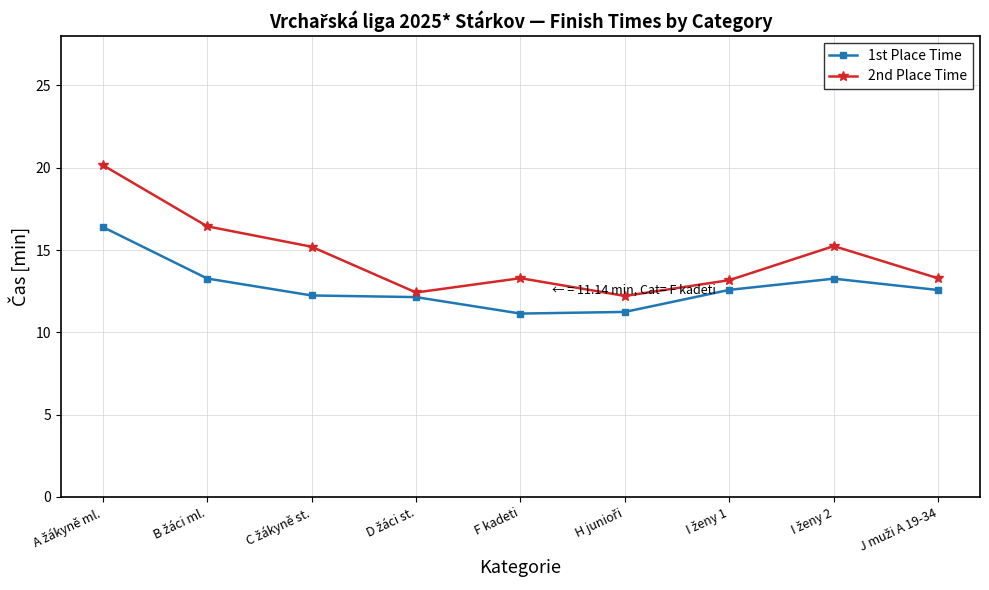

What is the value of the 2nd Place Time point at the 6th from the left?

12.2